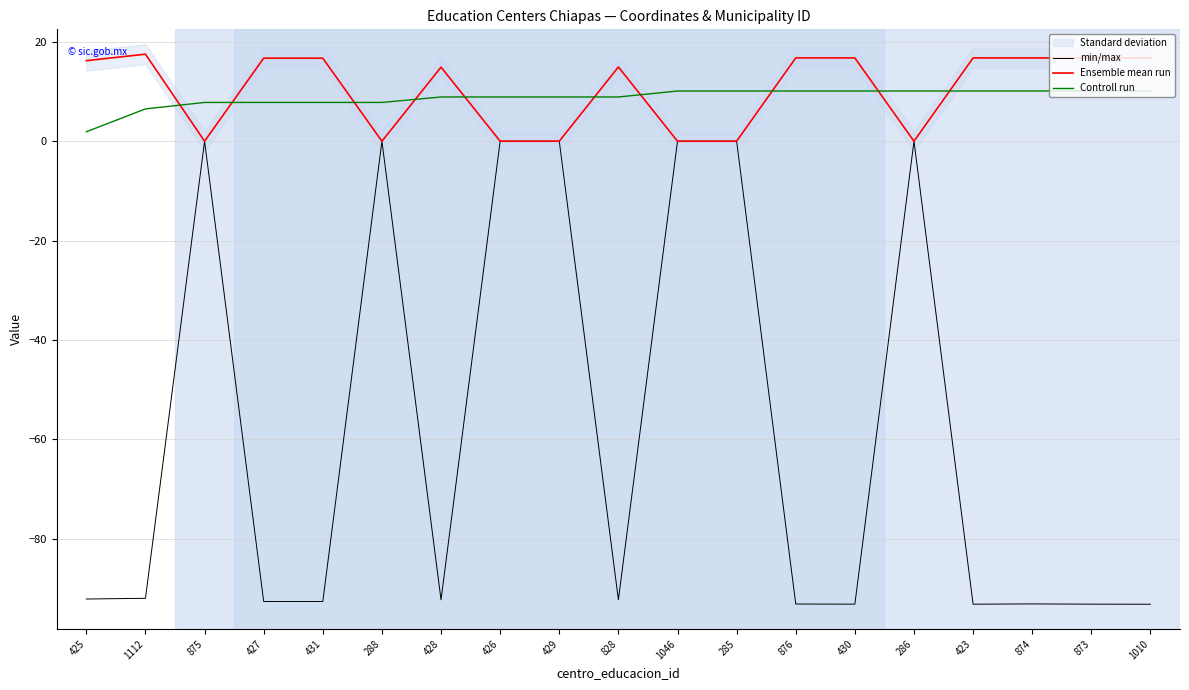

True or false: Controll run and Ensemble mean run cross at least once.

True